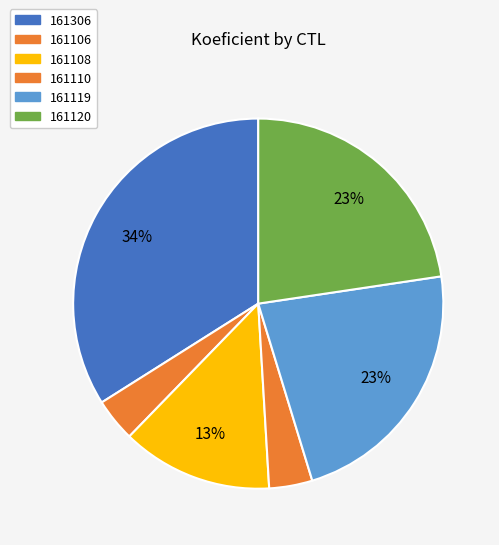

To the nearest percent, what is the average slice percentage?

17%